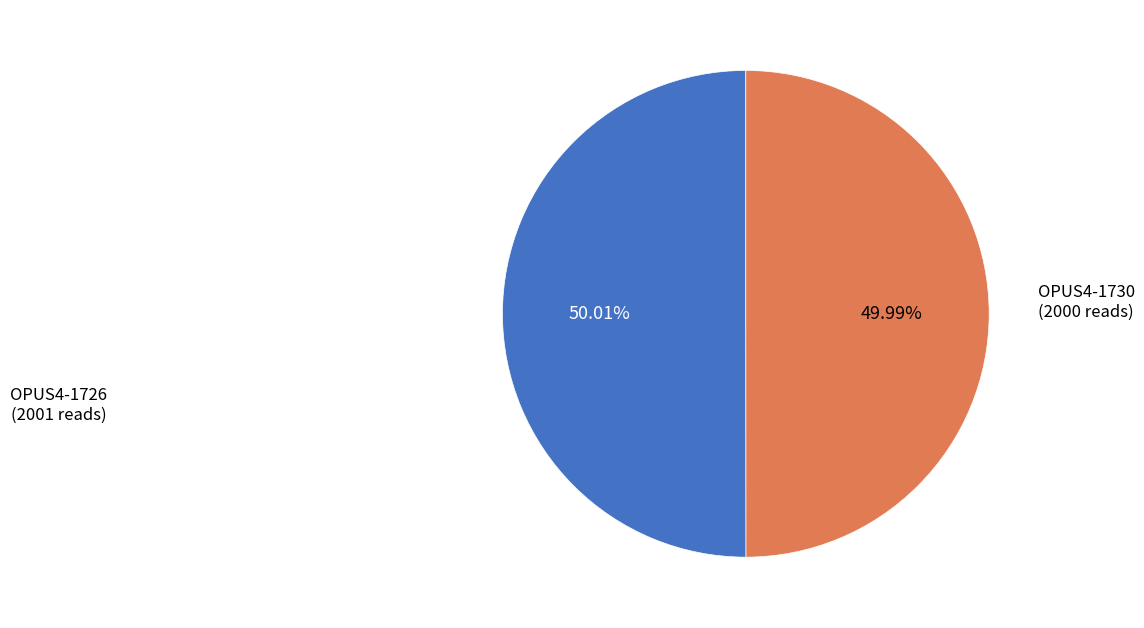

Is there any slice that represents more than half of the pie?

Yes